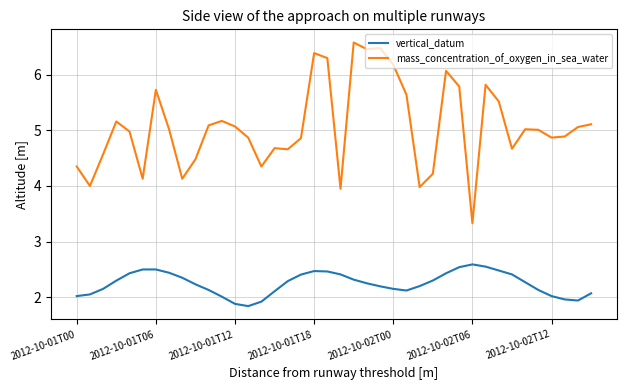

Which series has the widest spread of values?

mass_concentration_of_oxygen_in_sea_water